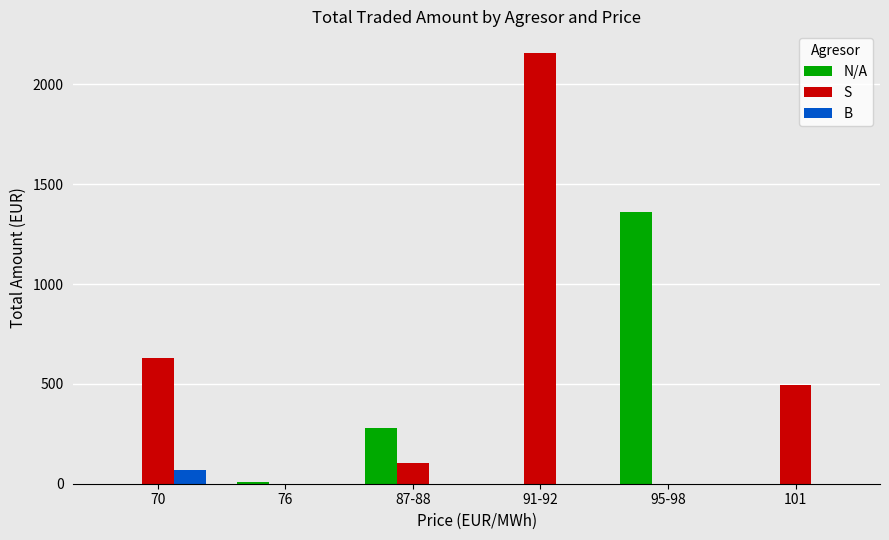

Which series has the widest spread of values?

S